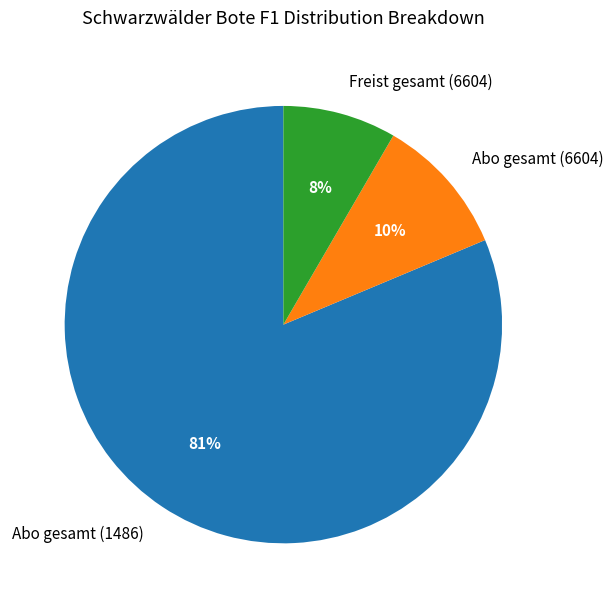

Rank the categories by value from lowest to highest.

Freist gesamt (6604), Abo gesamt (6604), Abo gesamt (1486)